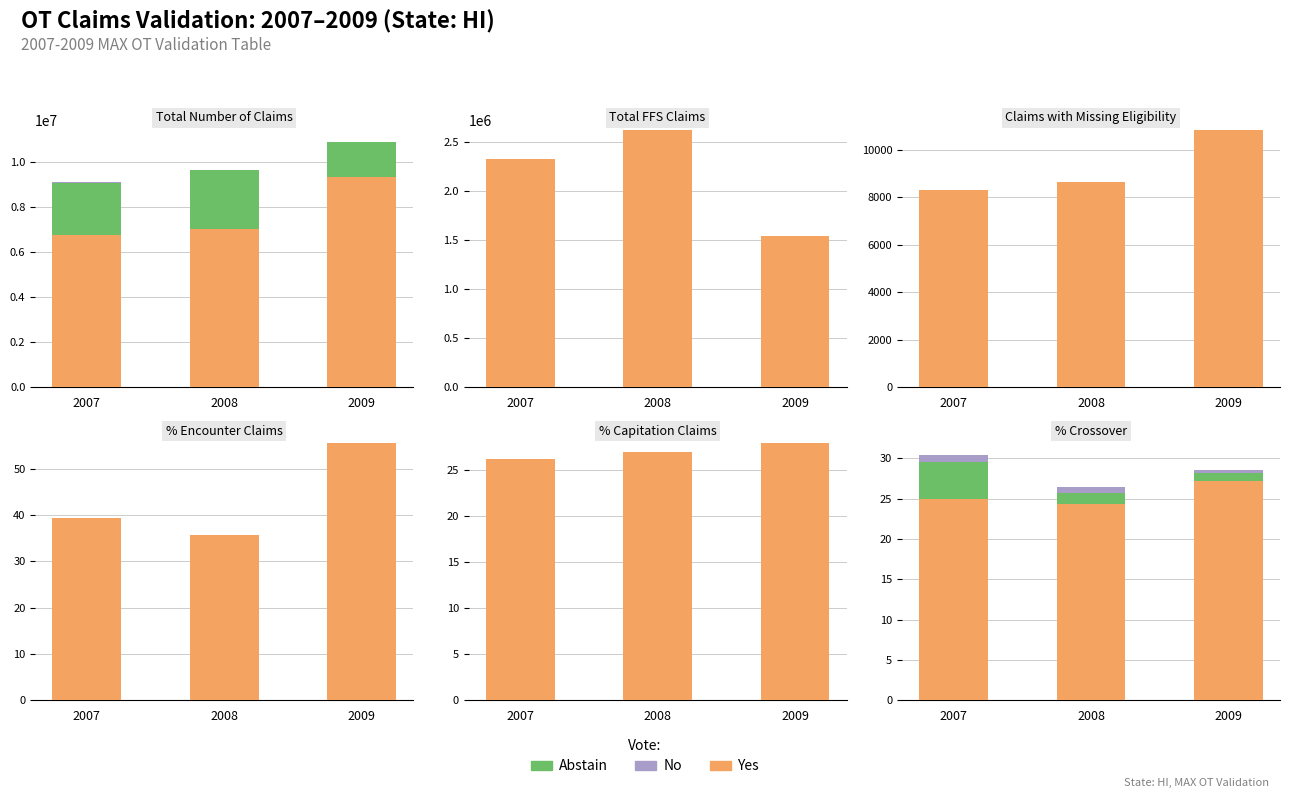

Which series has the widest spread of values?

Abstain